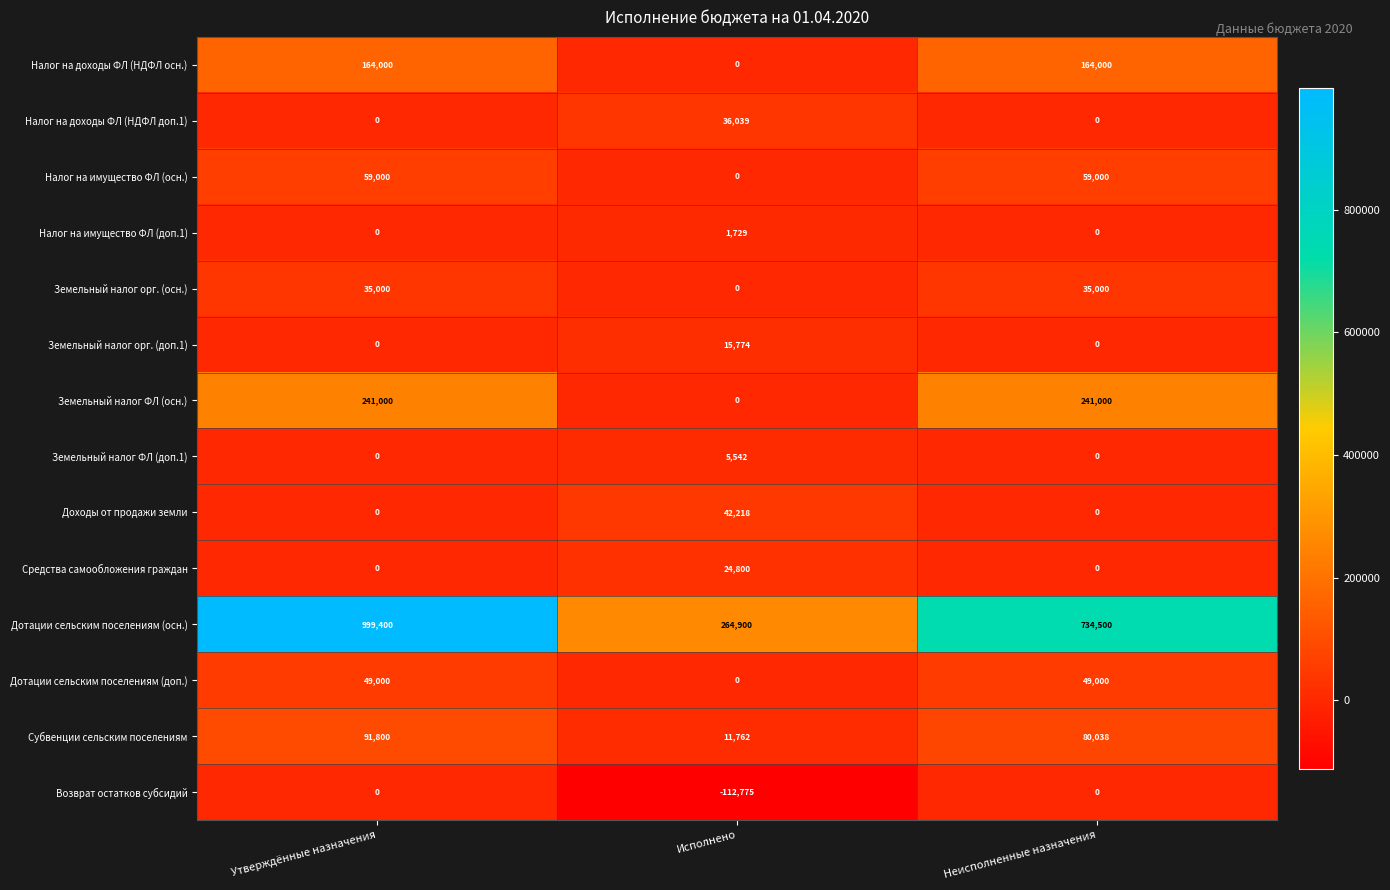

What is the greatest value displayed?

999400